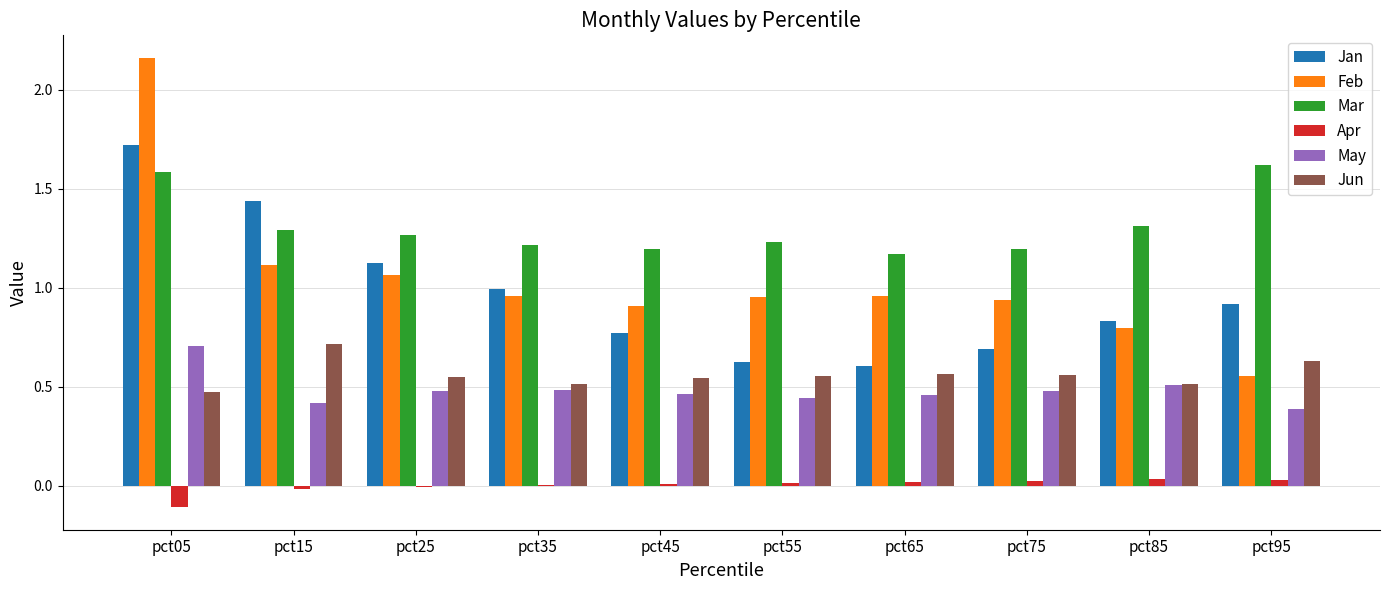

Which series has the largest total across all categories?

Mar